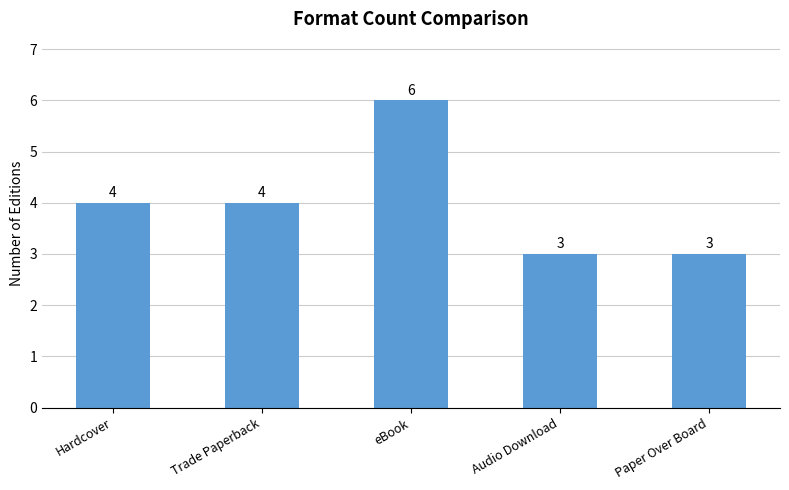

What is the sum of all values?

20